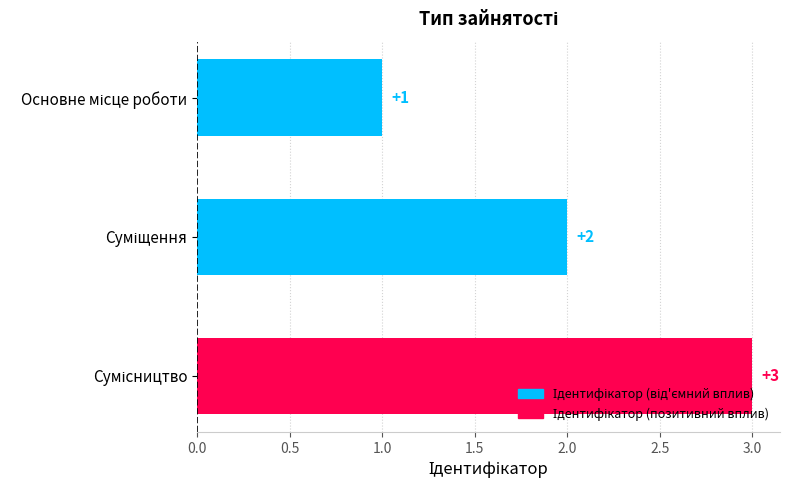

Count the values in the range 1 to 3.

3